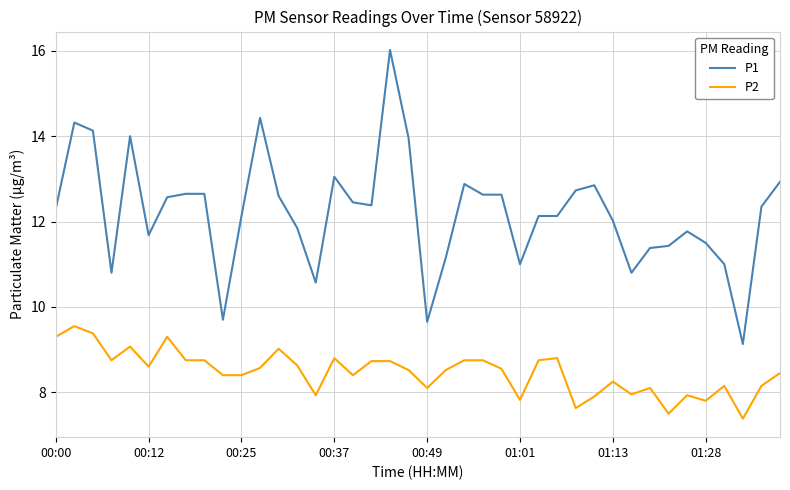

True or false: P2 and P1 cross at least once.

False